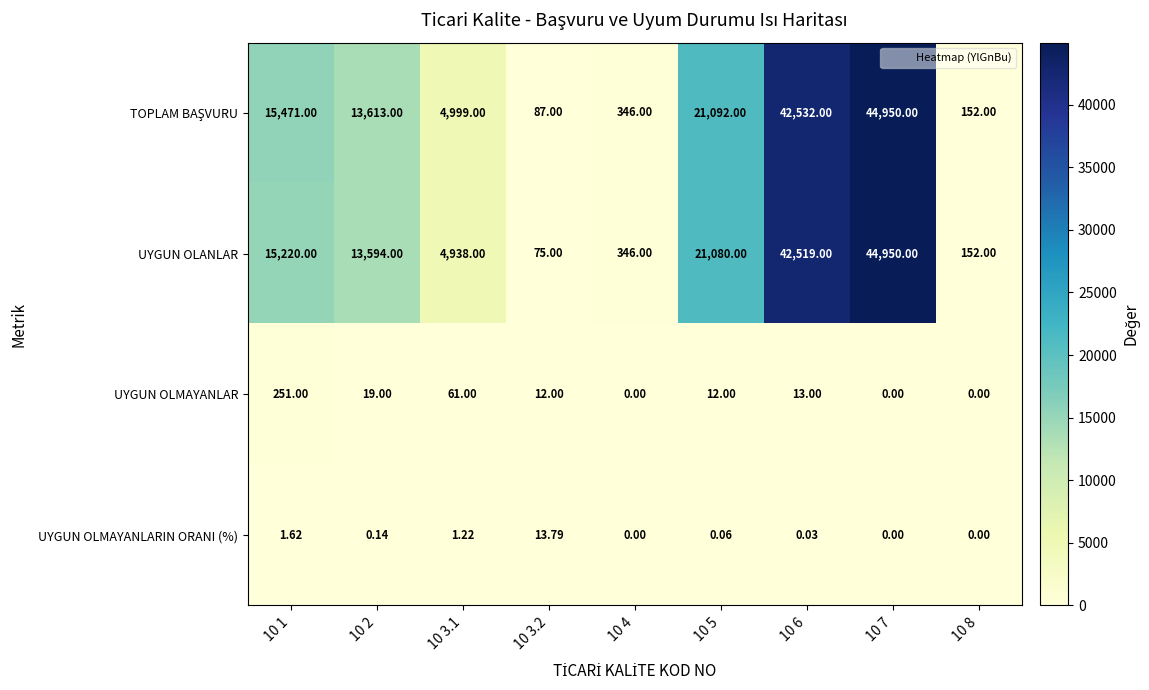

What is the difference between the highest and lowest values at 10 8?

152.0